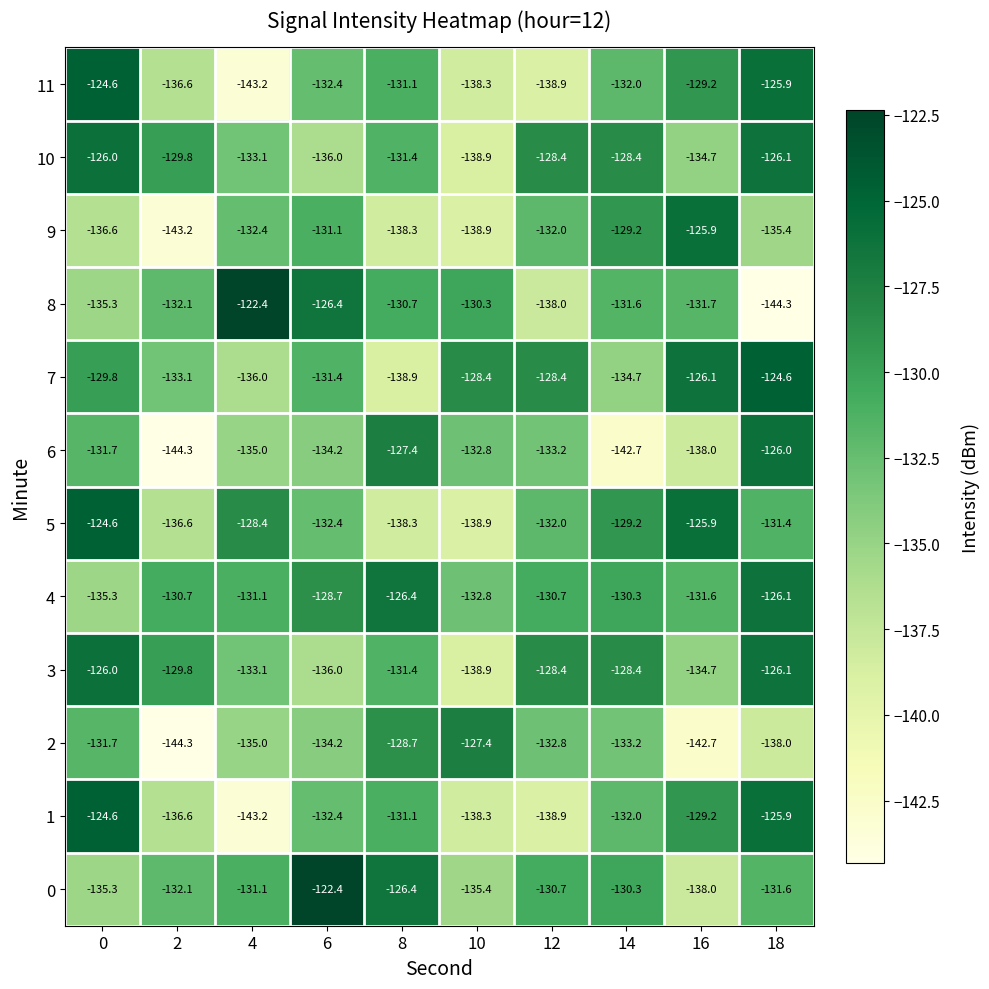

What is the difference between the maximum and minimum values in the 1 series?

18.6